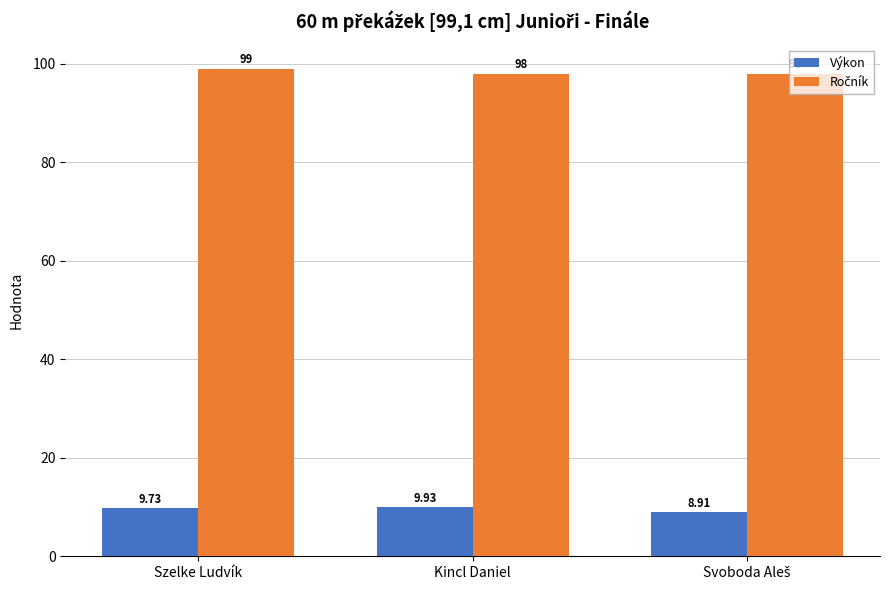

At how many categories does at least one series exceed 22?

3